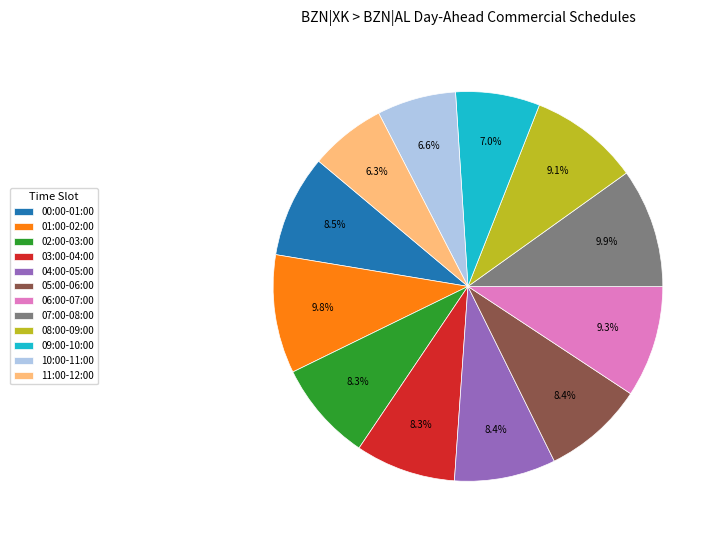

Count the number of slices in the pie.

12